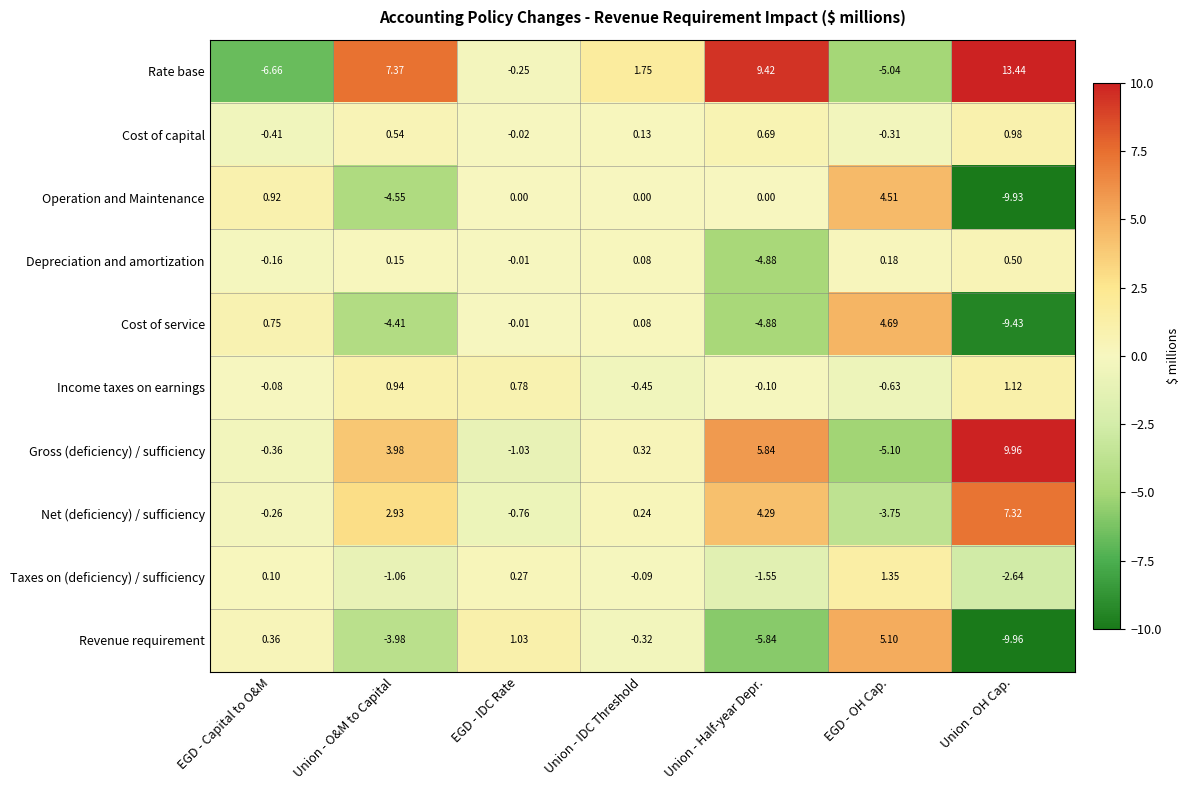

Where is Gross (deficiency) / sufficiency nearest to the value 2?

Union - IDC Threshold